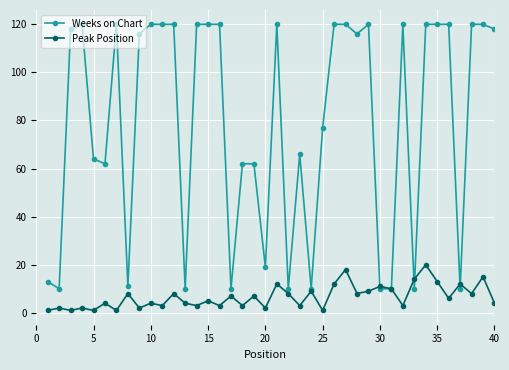

What is the lowest value of the Weeks on Chart series?

10